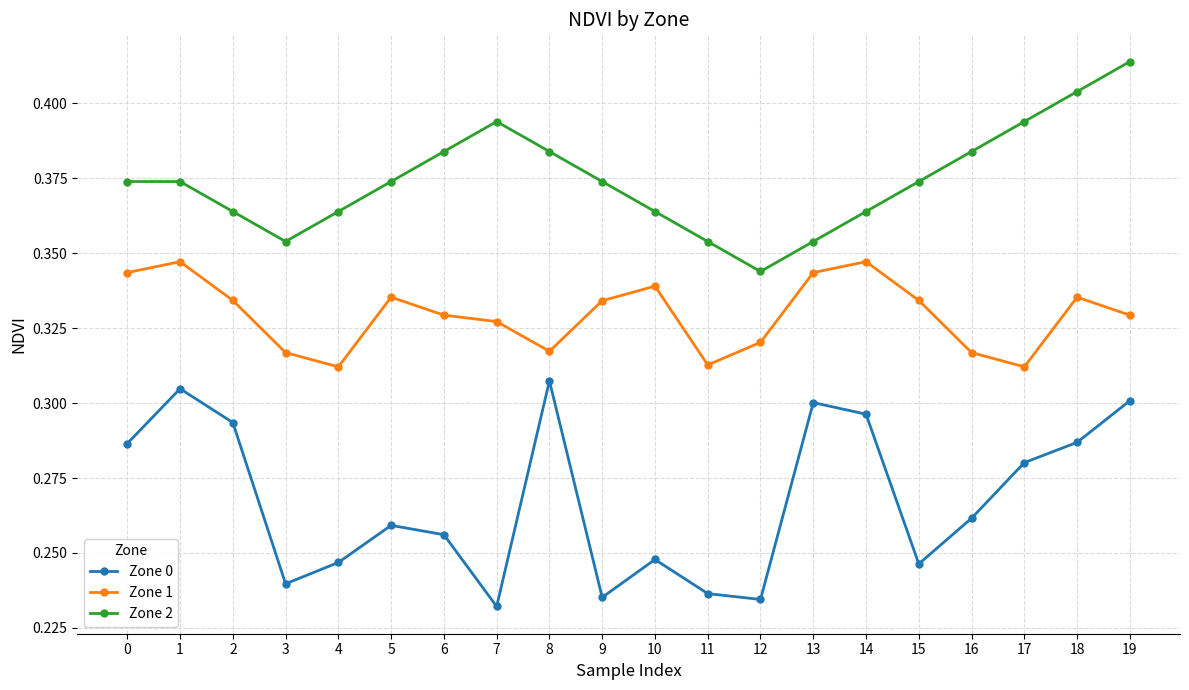

Which series has the largest range (max minus min)?

Zone 0